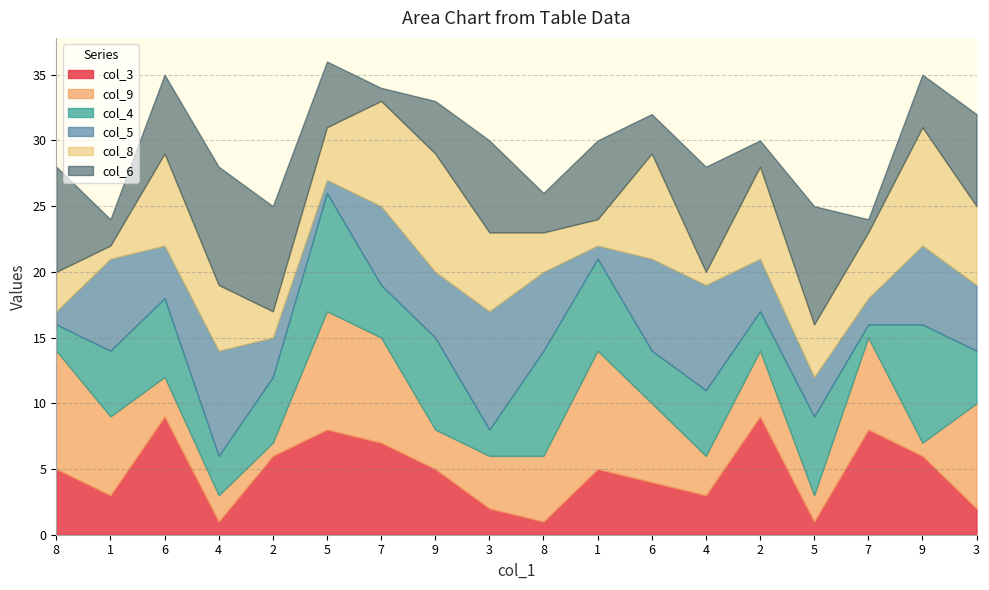

What is the difference between the col_3 values at 5 and 3?

6